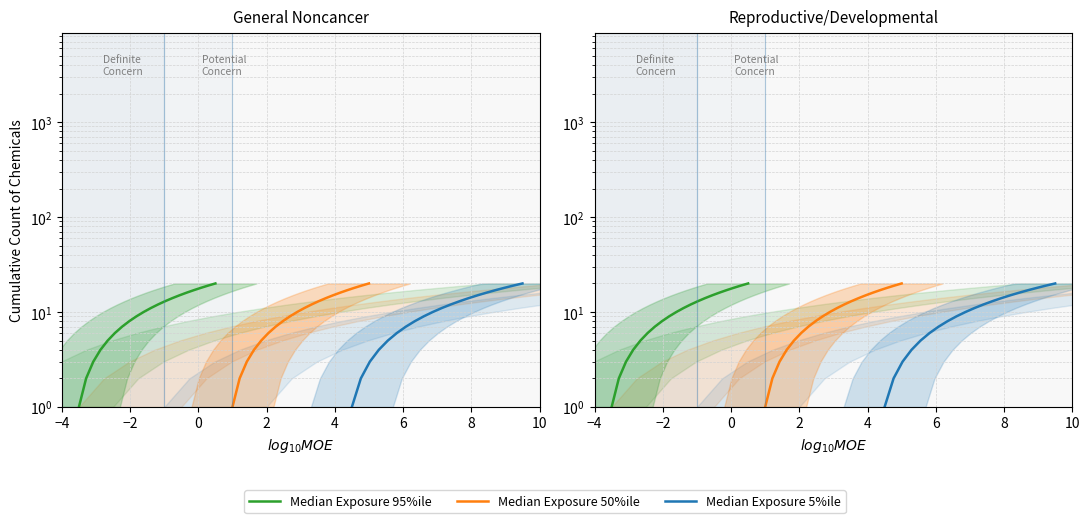

Is the value of Median Exposure 95%ile at 6 greater than the value of Median Exposure 5%ile at 8?

No